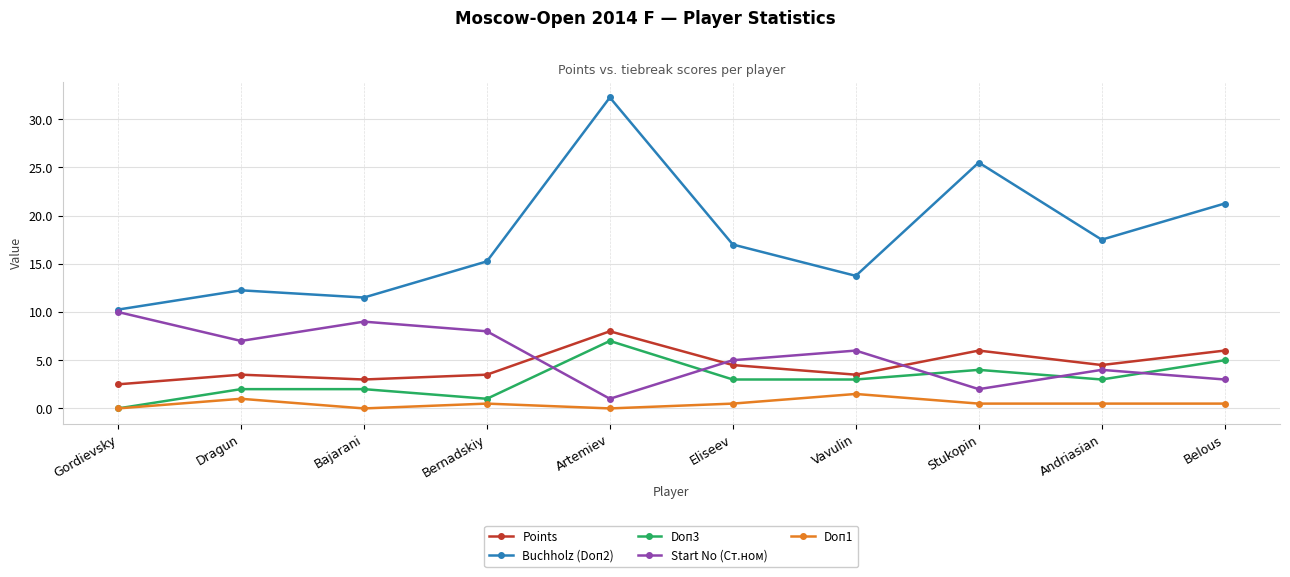

How many lines are shown in the chart?

5